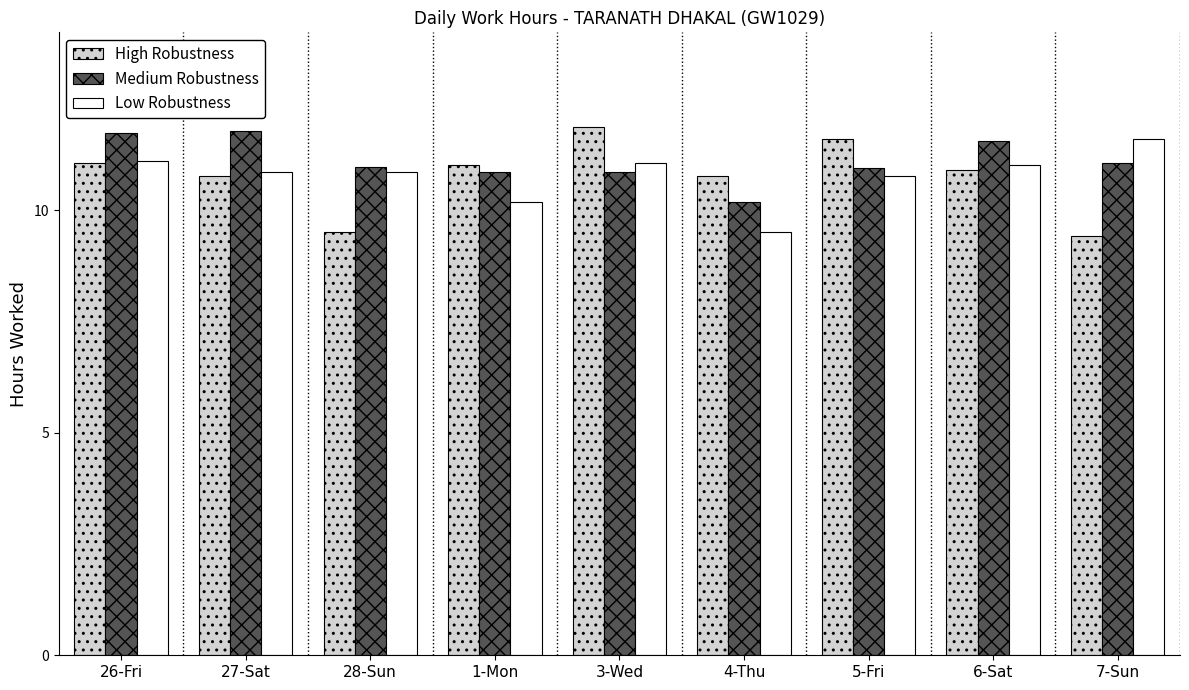

Are the bars horizontal?

No